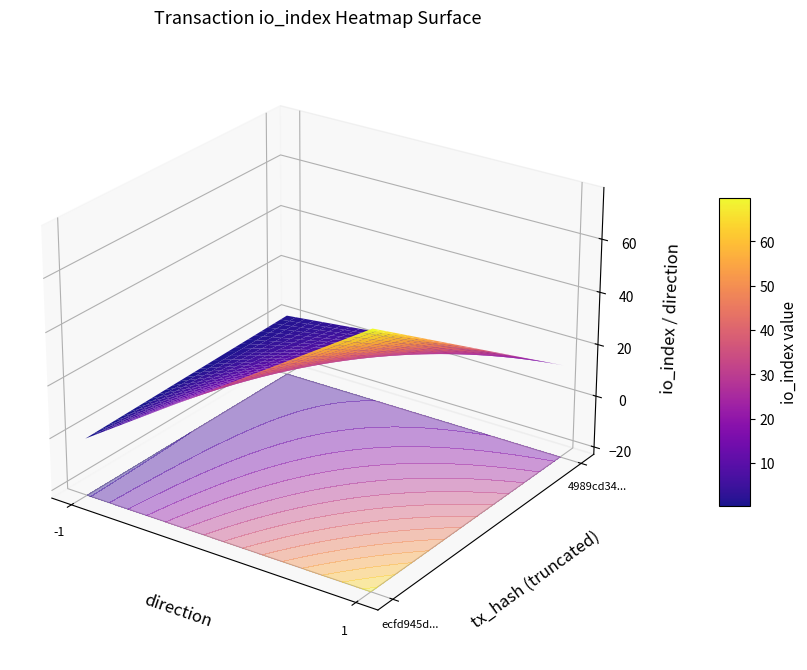

How many categories are shown in the chart?

2